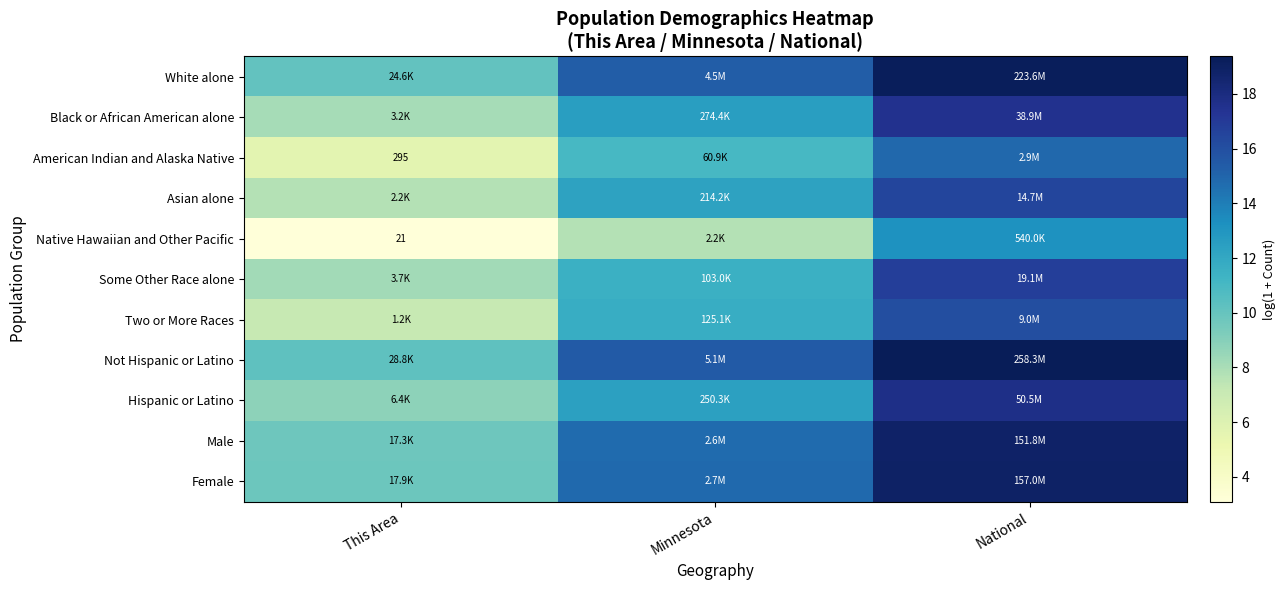

What is the lowest value of the Black or African American alone series?

8.1